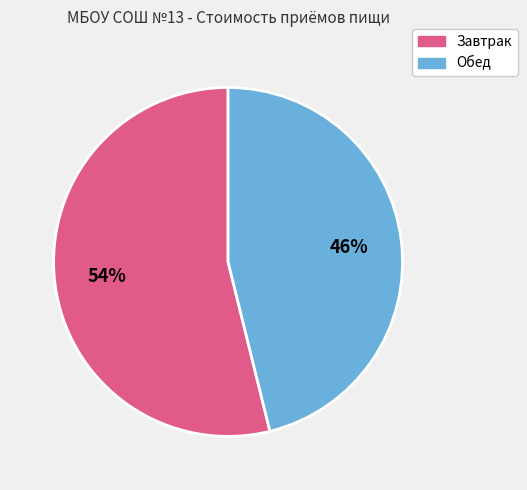

Between Обед and Завтрак, which is larger?

Завтрак